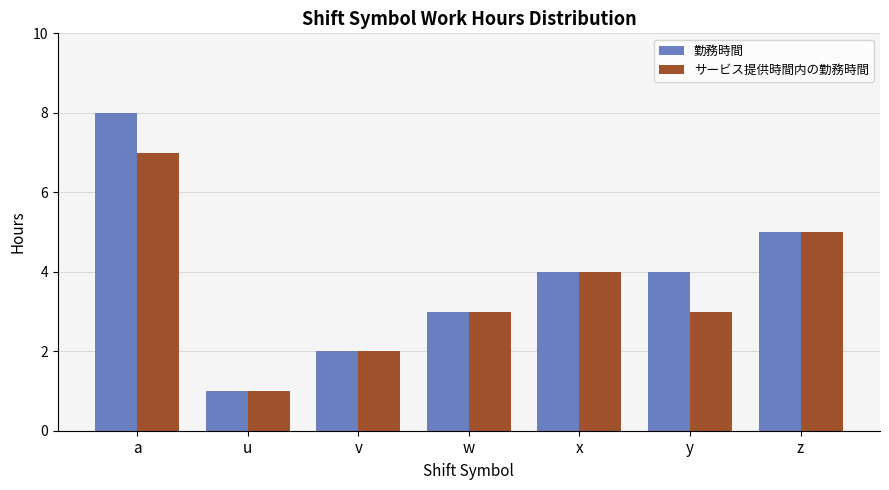

The 勤務時間 series shows 5 at z. True or false?

True